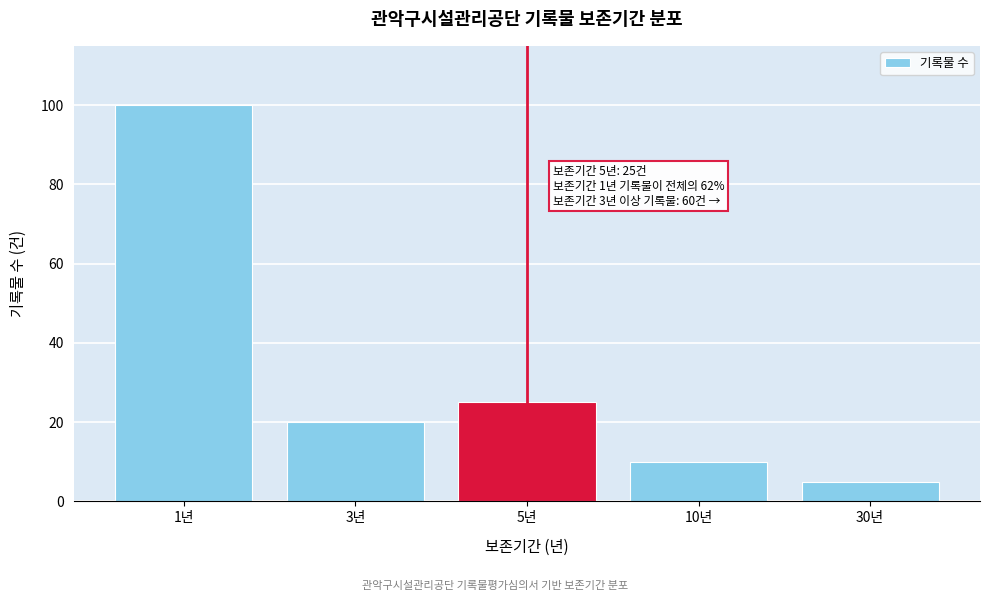

Reading left to right, extract all data points from this chart.

100	20	25	10	5